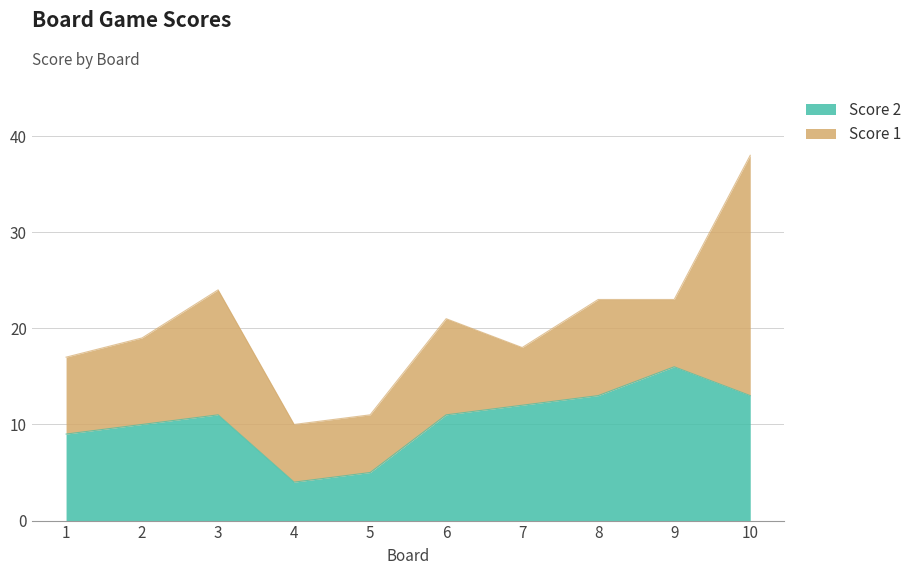

List the labels in order of value, largest first.

9, 8, 10, 7, 3, 6, 2, 1, 5, 4